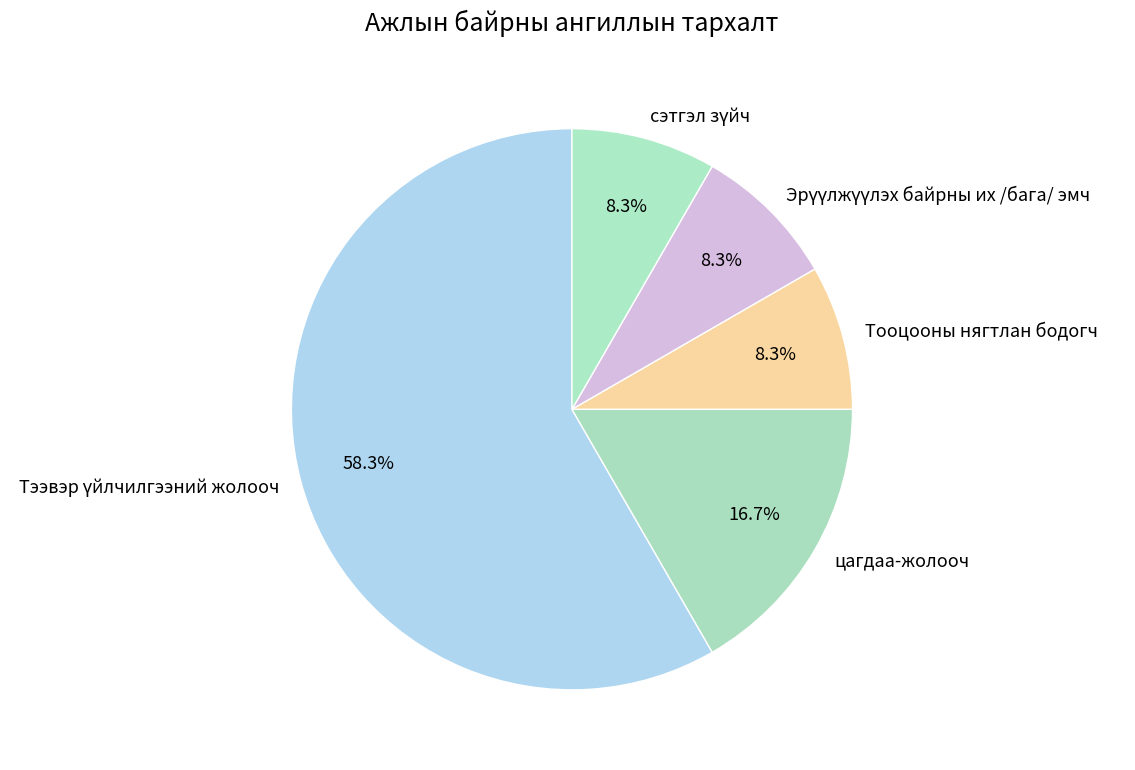

Is there a majority slice in this chart?

Yes